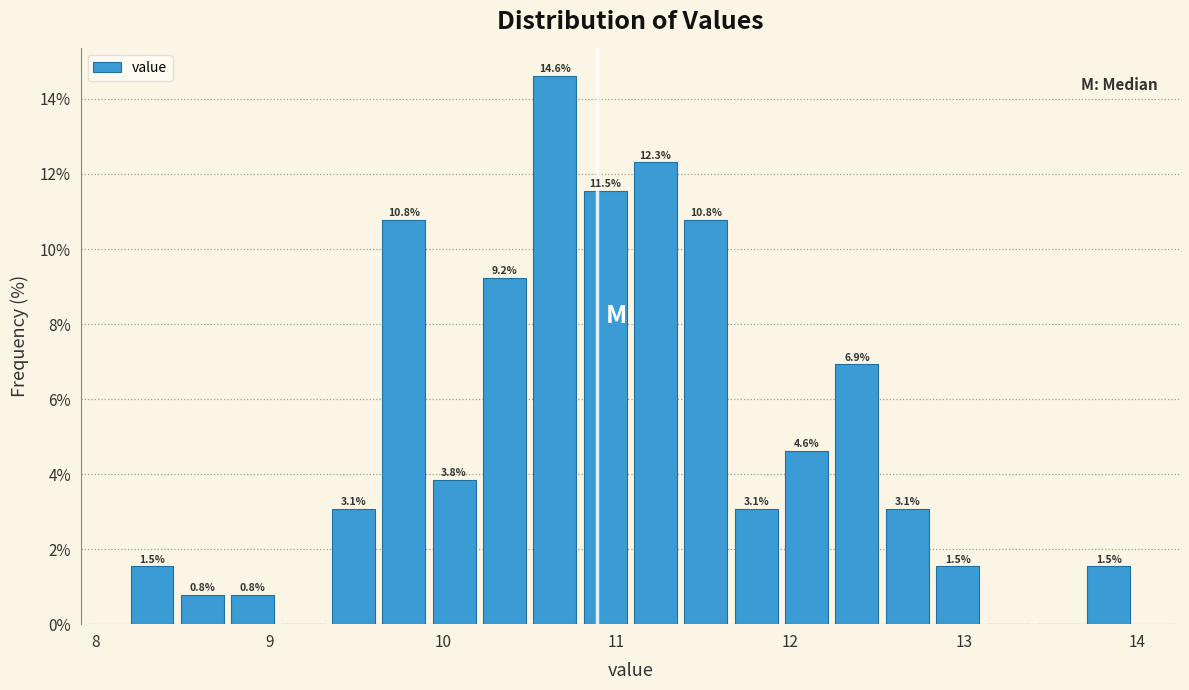

Read against the x-axis, roughly where is the centre of the tallest bar?

10.6